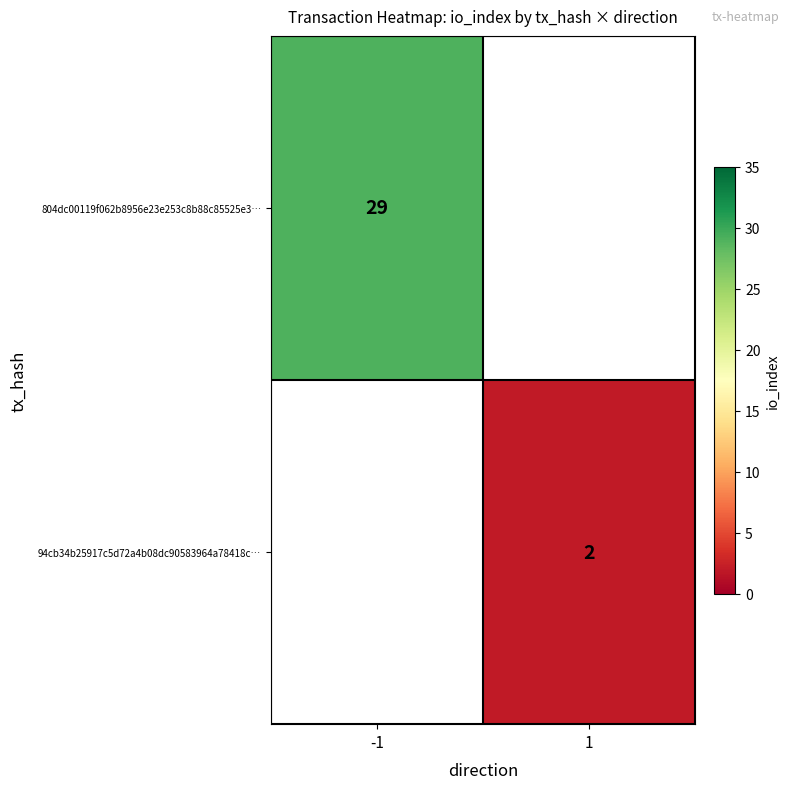

Between 1 and -1, which is larger?

-1